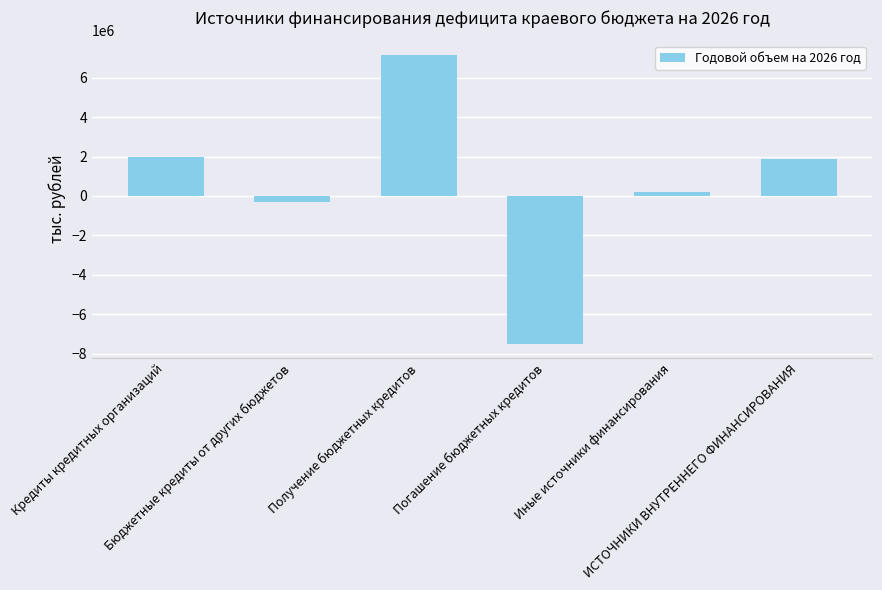

At which category does the chart reach its peak across all series?

Получение бюджетных кредитов